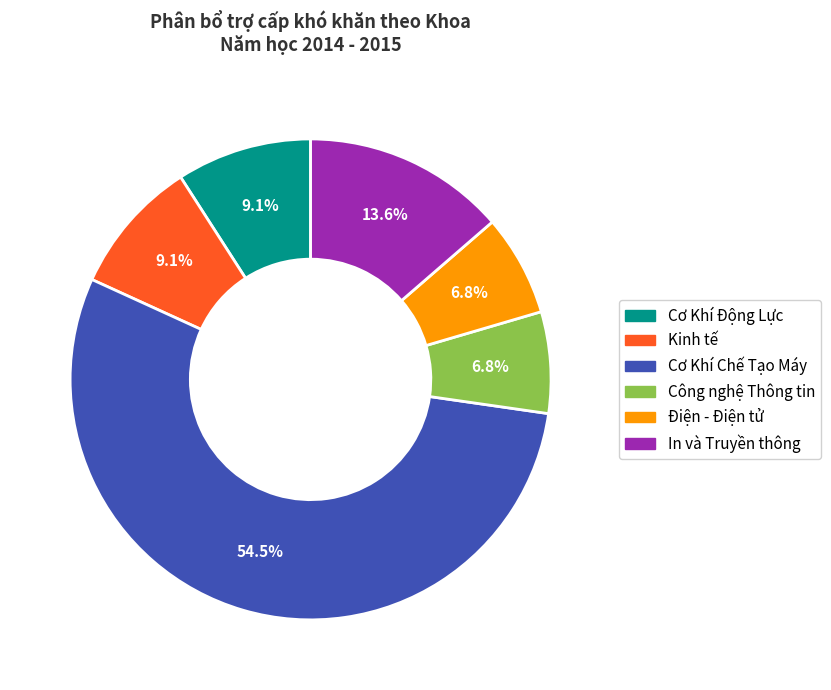

Do Cơ Khí Chế Tạo Máy and Cơ Khí Động Lực together represent more than half of the pie?

Yes